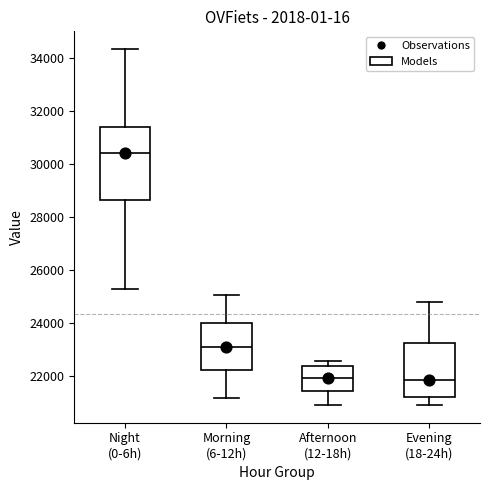

Reading left to right, transcribe this box plot: for each box, give where its median line is, the range the box spans, and where its two whiskers end, as read against the y-axis. The values are not printed on the chart, so give them approximately, as read against the axis.

Night (0-6h): median 30400, box 28600 to 31400, whiskers 25200 to 34400
Morning (6-12h): median 23000, box 22200 to 24000, whiskers 21200 to 25000
Afternoon (12-18h): median 22000, box 21400 to 22400, whiskers 21000 to 22600
Evening (18-24h): median 21800, box 21200 to 23200, whiskers 21000 to 24800